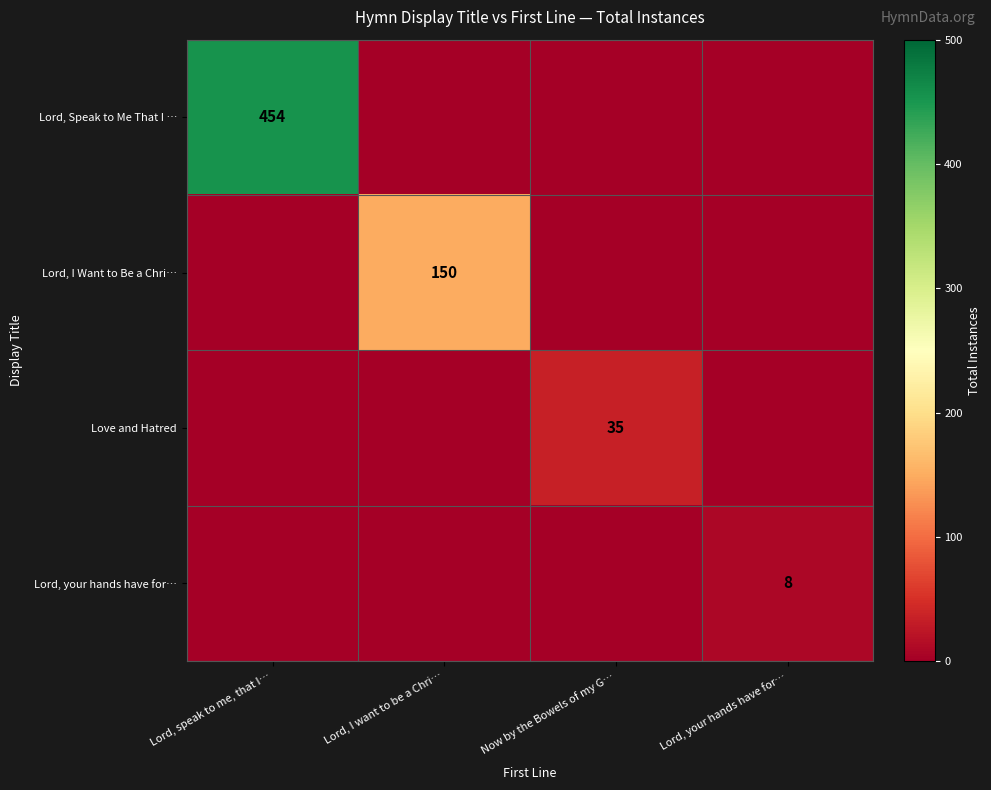

What is the total value across all series at Now by the Bowels of my G…?

32